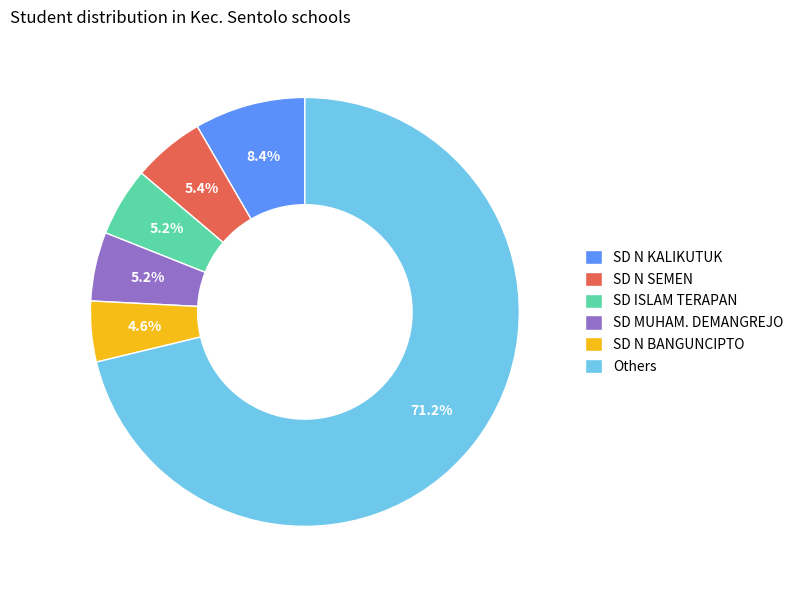

Which slice is the smallest?

SD N BANGUNCIPTO